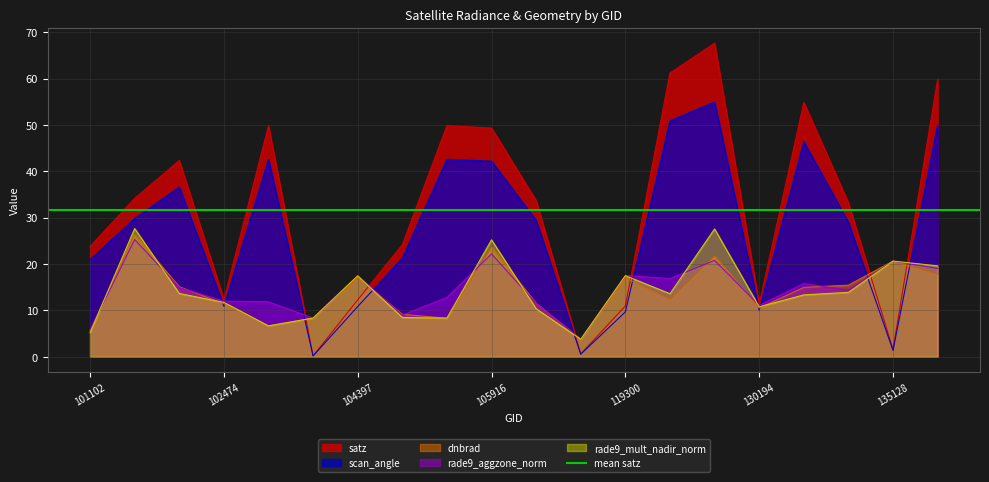

At 135694, list the series in order from largest to smallest.

satz, scan_angle, rade9_mult_nadir_norm, rade9_aggzone_norm, dnbrad